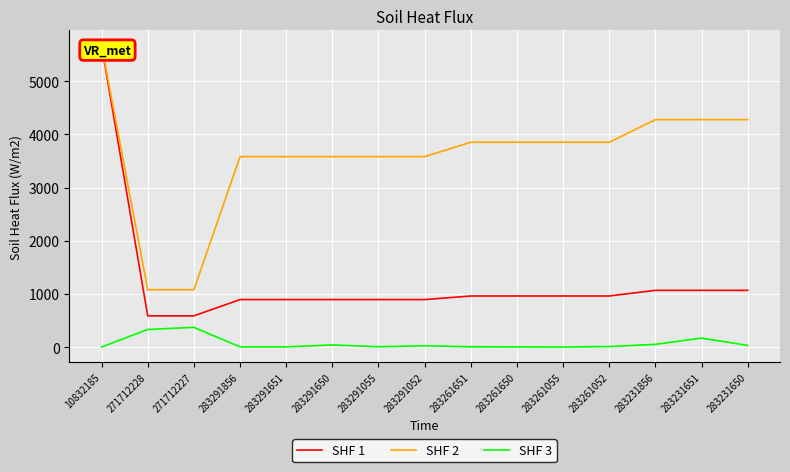

What are all the series names shown in the legend?

SHF 1, SHF 2, SHF 3